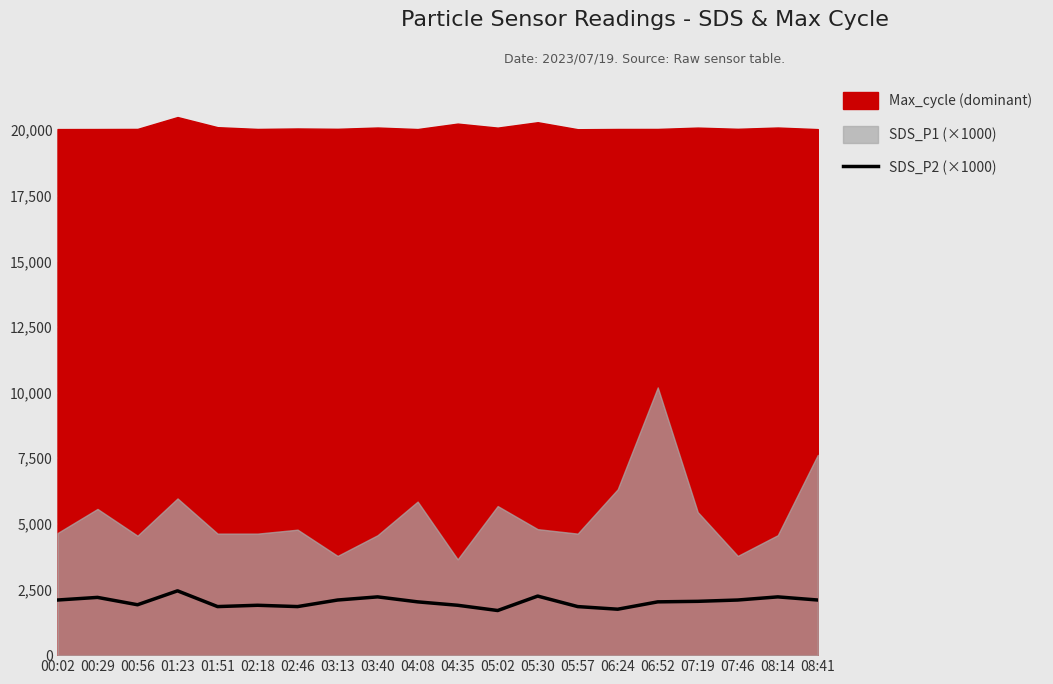

Which category has the highest value across all series?

01:23